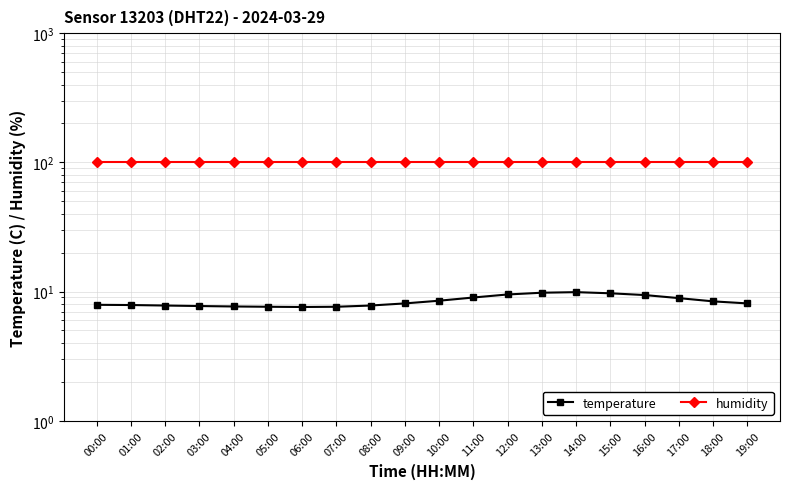

Which has a higher value, 03:00 or 15:00?

15:00